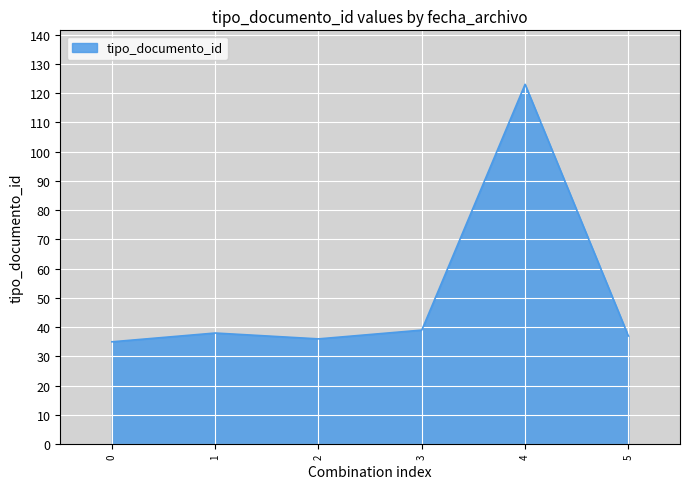

What is the average value?

51